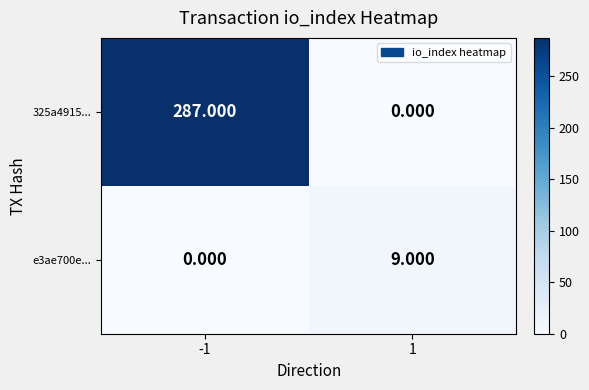

What is the difference between the highest and lowest values at -1?

287